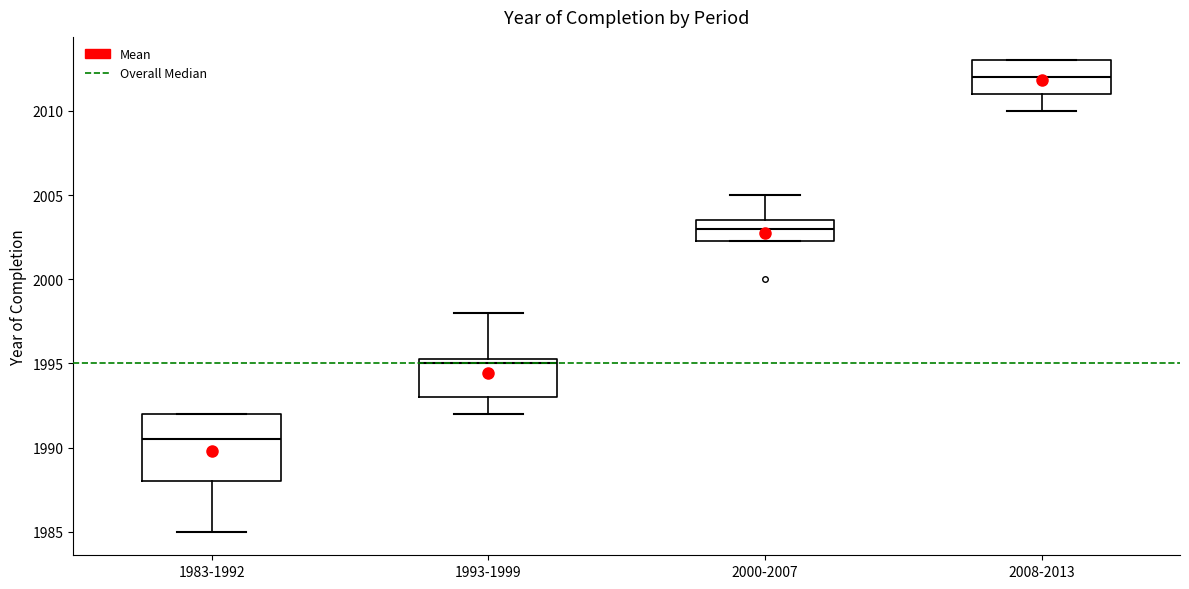

Comparing the boxes themselves (not the whiskers), which one is the tallest?

1983-1992